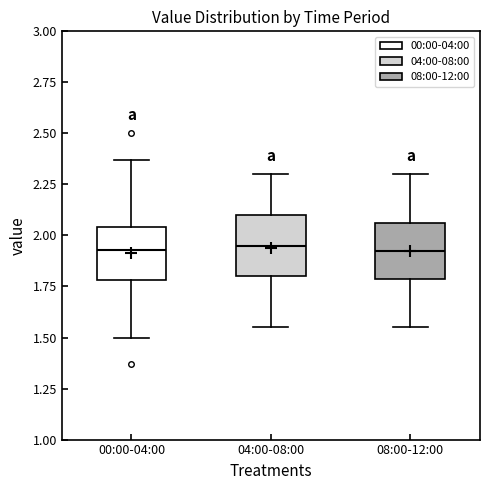

Where does the lower whisker of the box for 00:00-04:00 end on the y-axis? The values are not printed on the chart, so give them approximately, as read against the axis.

1.50